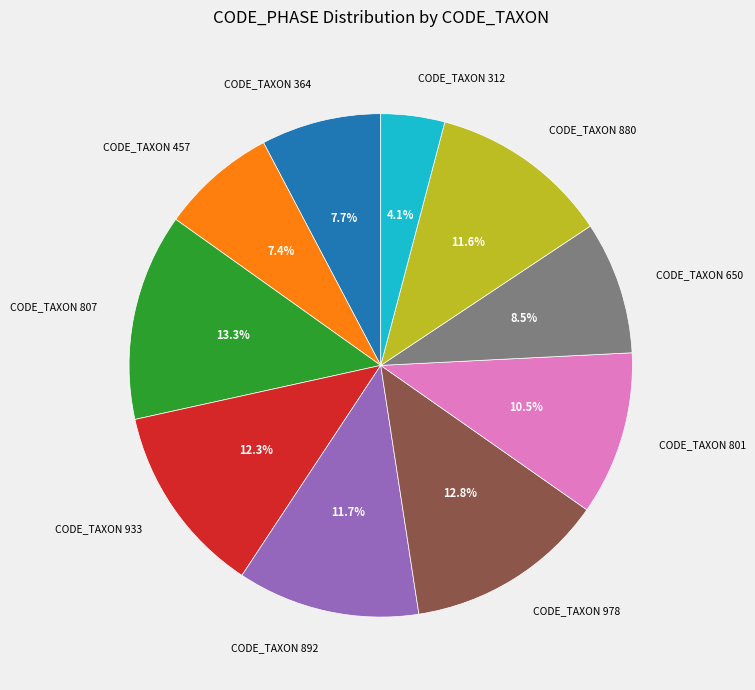

To the nearest percent, what is the combined percentage of CODE_TAXON 807 and CODE_TAXON 933?

26%